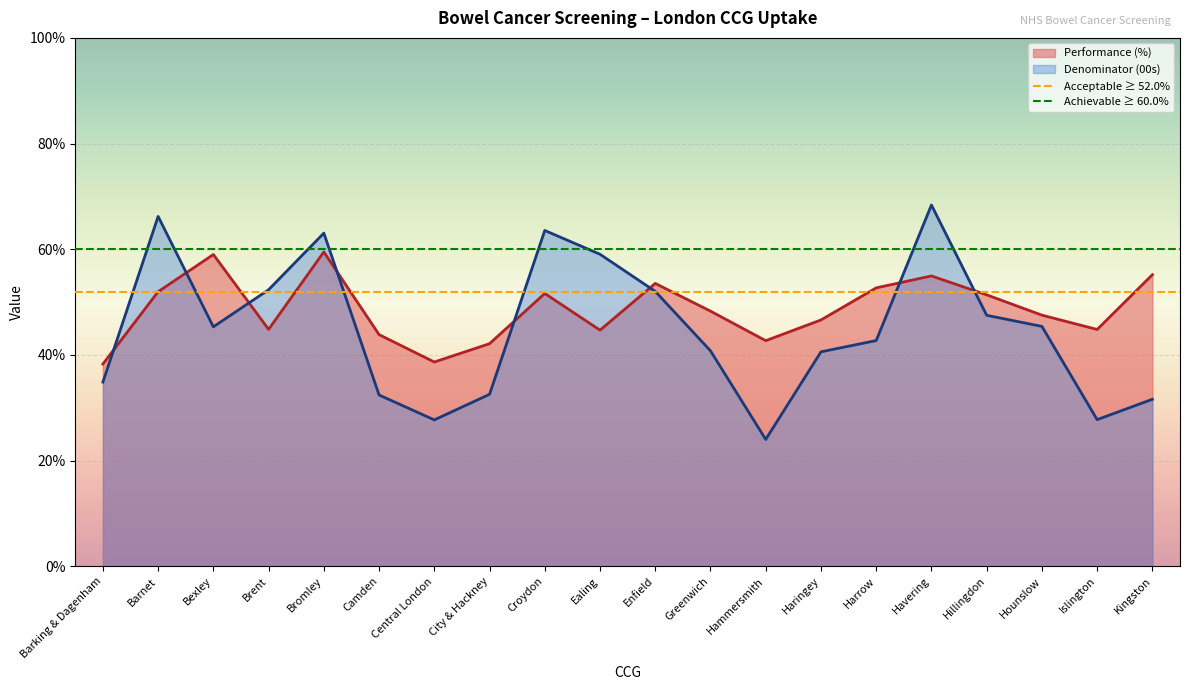

What is the difference between the second highest and second lowest values in the Performance (%) series?

20.3